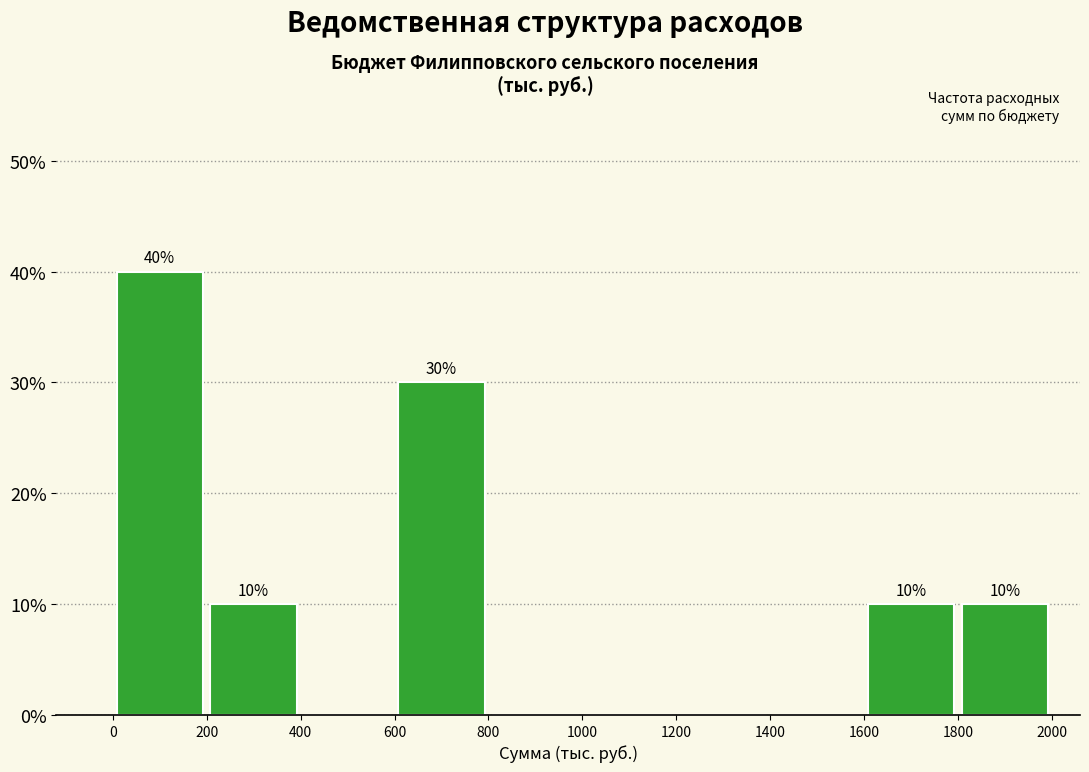

Which range on the x-axis has the tallest bar?

0 to 200